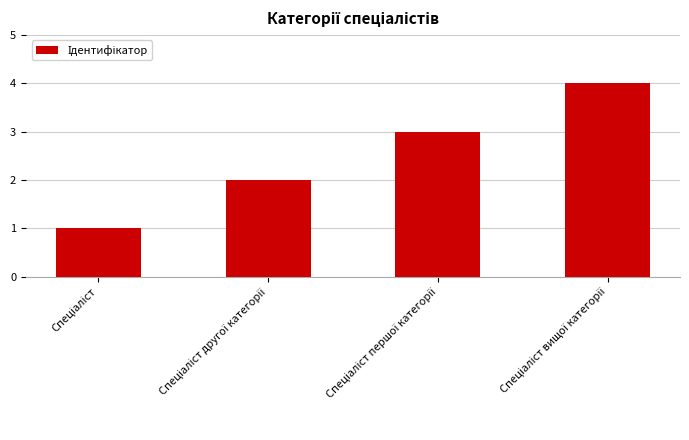

What is the difference between the maximum and second lowest values?

2